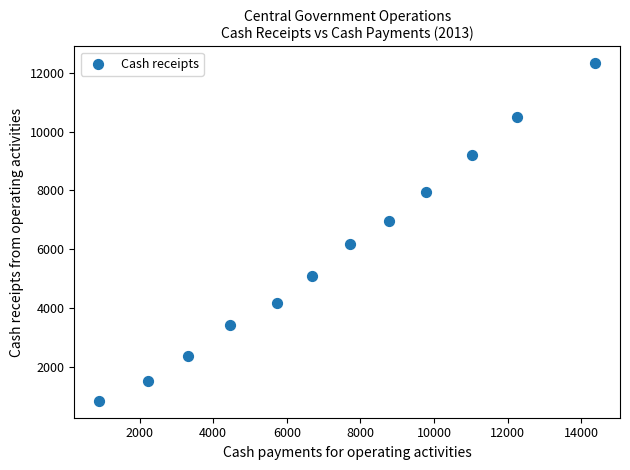

What is the average Y value?

5876.7